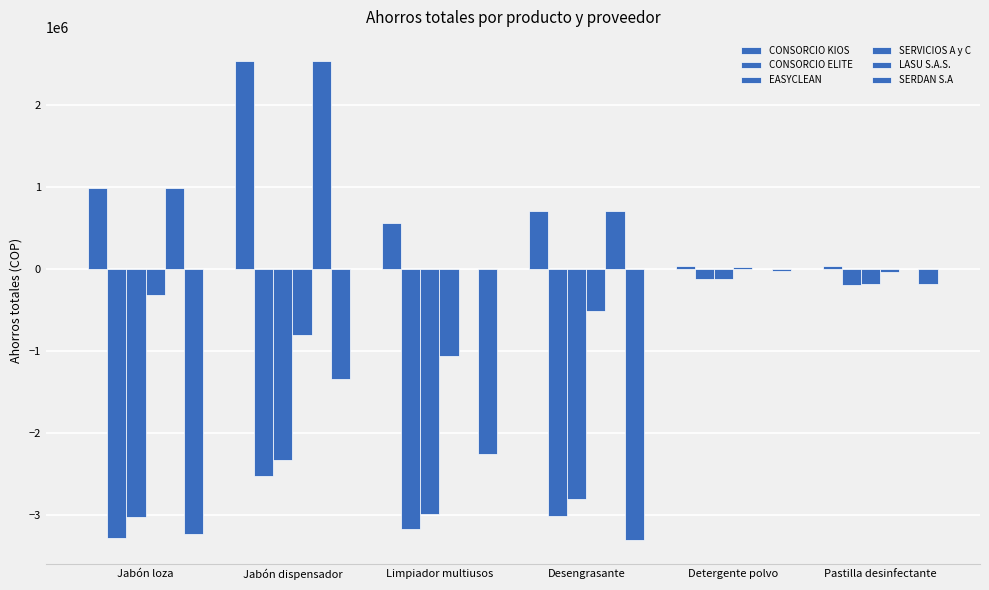

Are the bars grouped side by side (vs. stacked)?

Yes